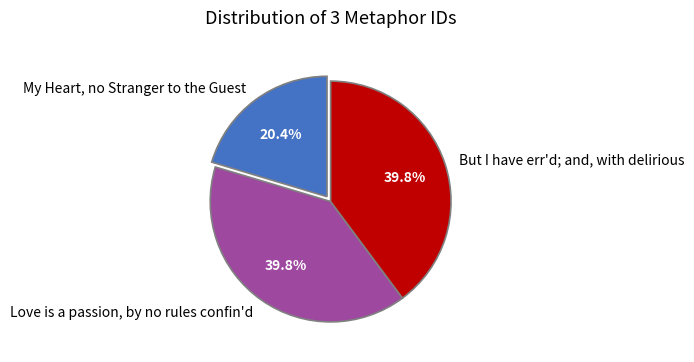

Do Love is a passion, by no rules confin'd and But I have err'd; and, with delirious together represent more than half of the pie?

Yes